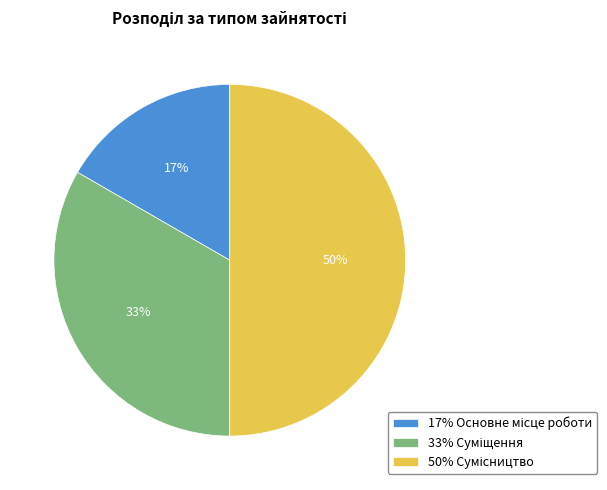

To the nearest percent, what is the difference between the largest and smallest slice percentages?

33%